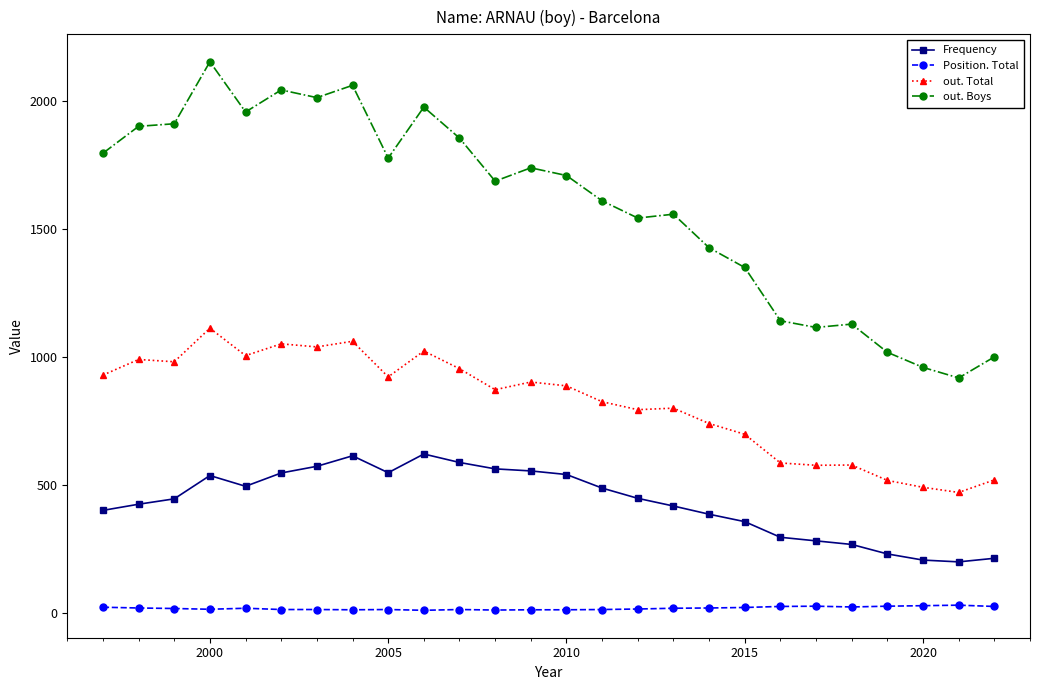

True or false: Frequency has more than 1 points higher than both neighbors.

True